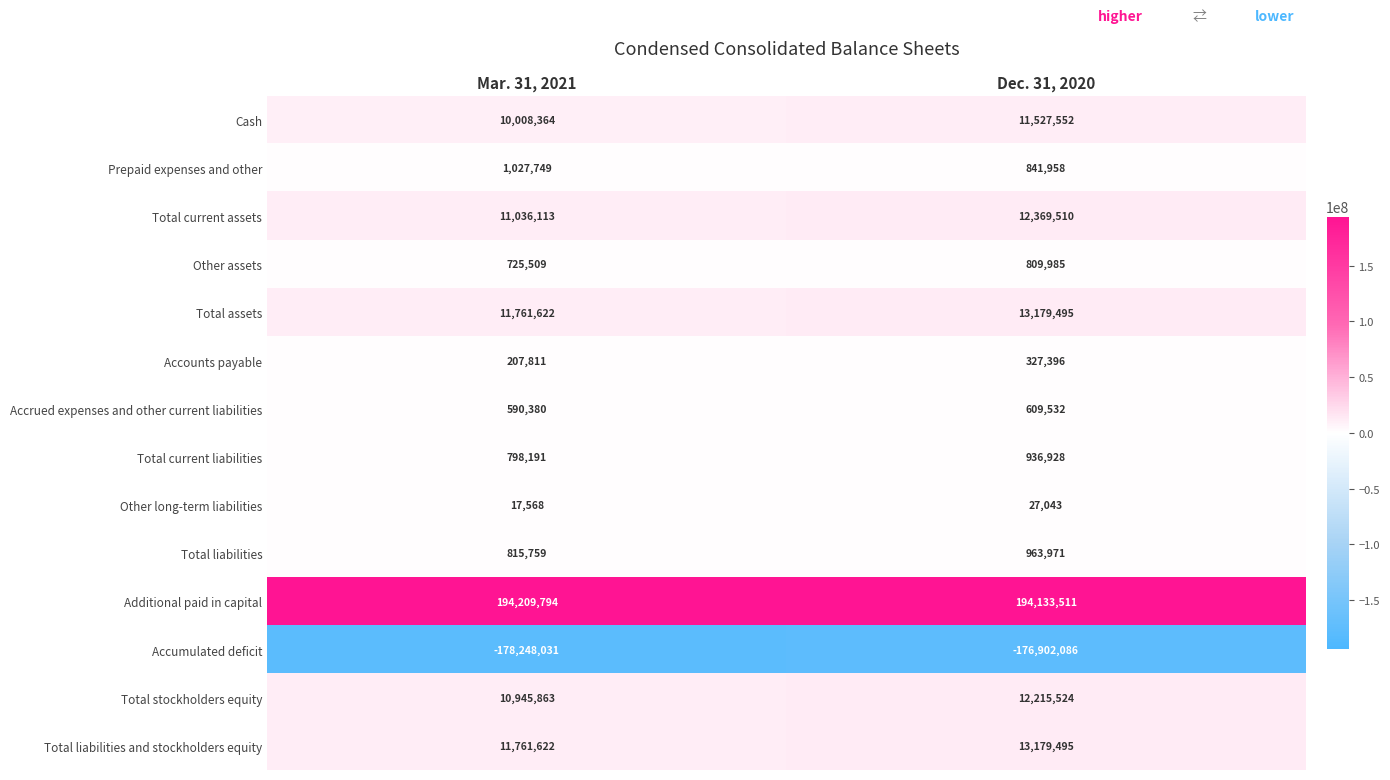

Which category has the lowest value across all series?

Mar. 31, 2021